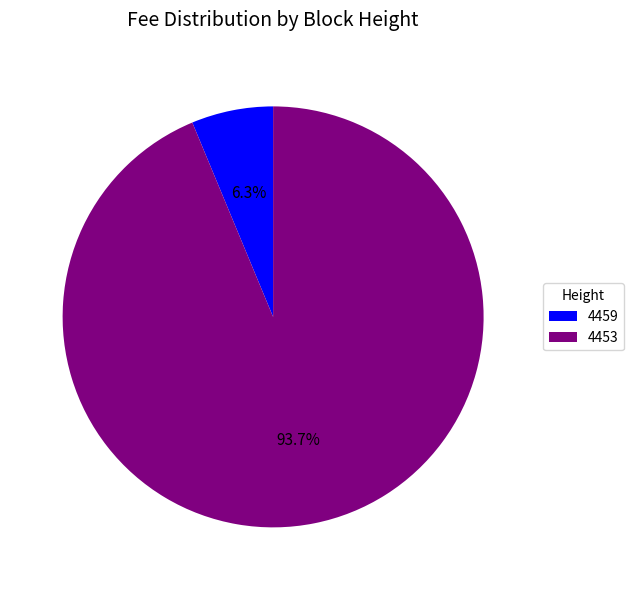

What portion of the pie excludes 4459?

93.7%